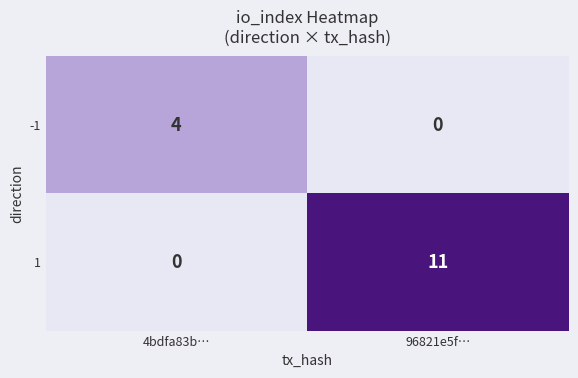

Which series has the largest range (max minus min)?

1